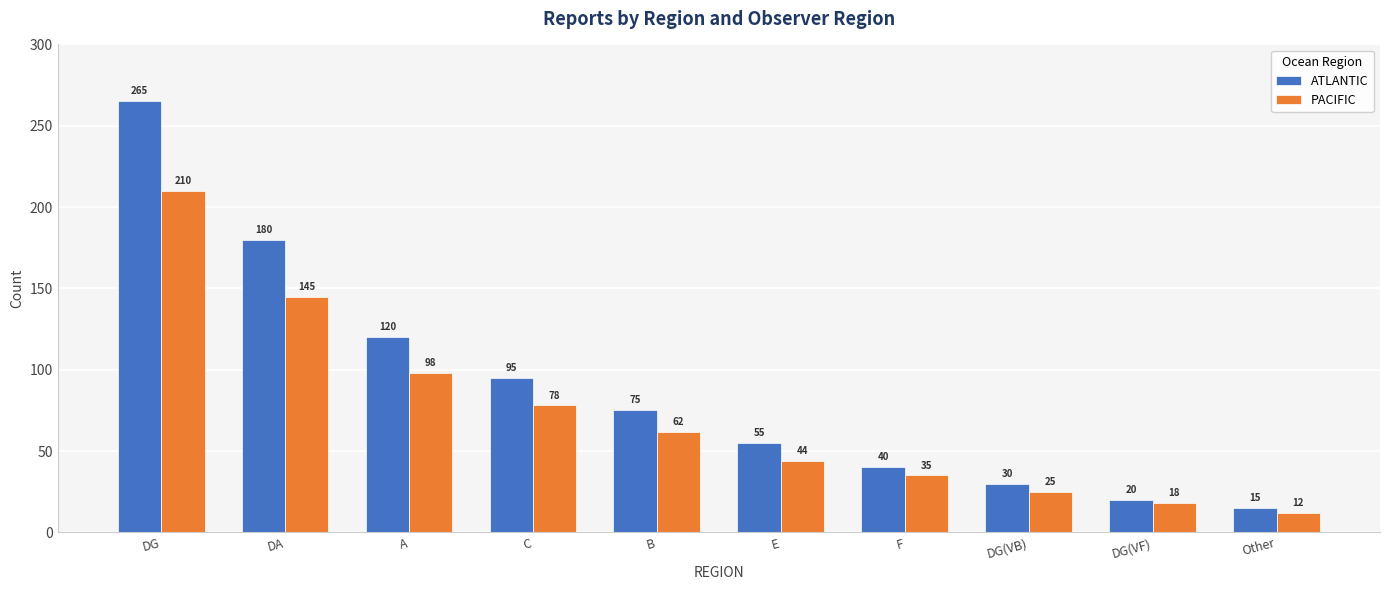

What is the spread (max minus min) of values at F?

5